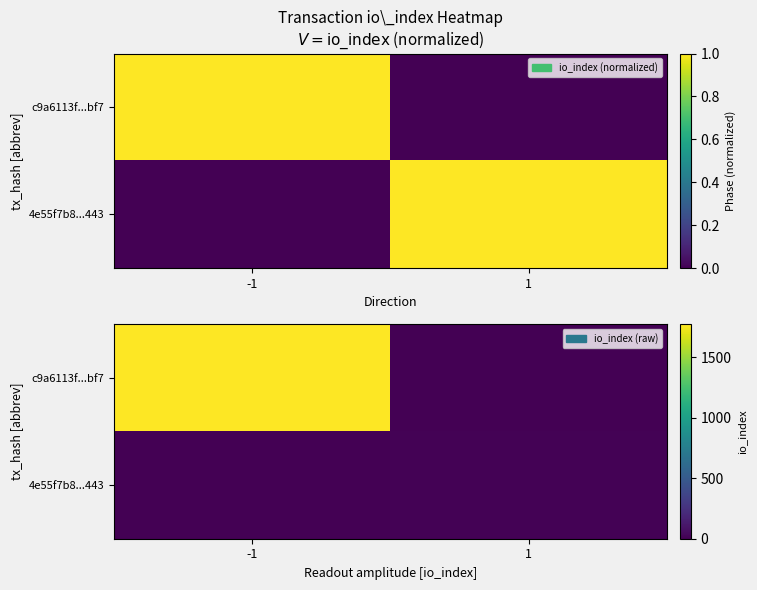

Is the value of c9a6113f...bf7 at -1 greater than the value of 4e55f7b8...443 at -1?

Yes